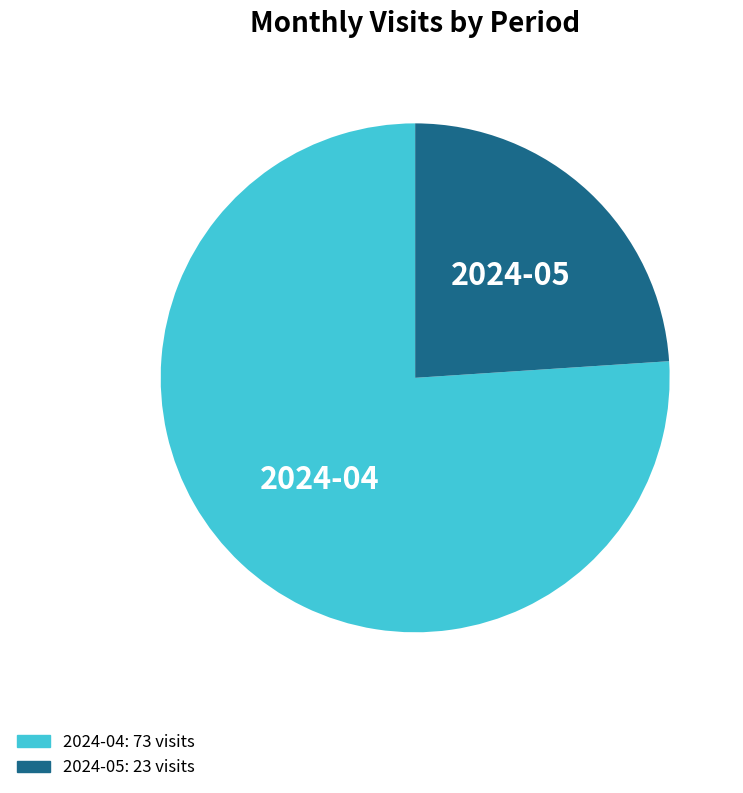

Which slice is the smallest?

2024-05